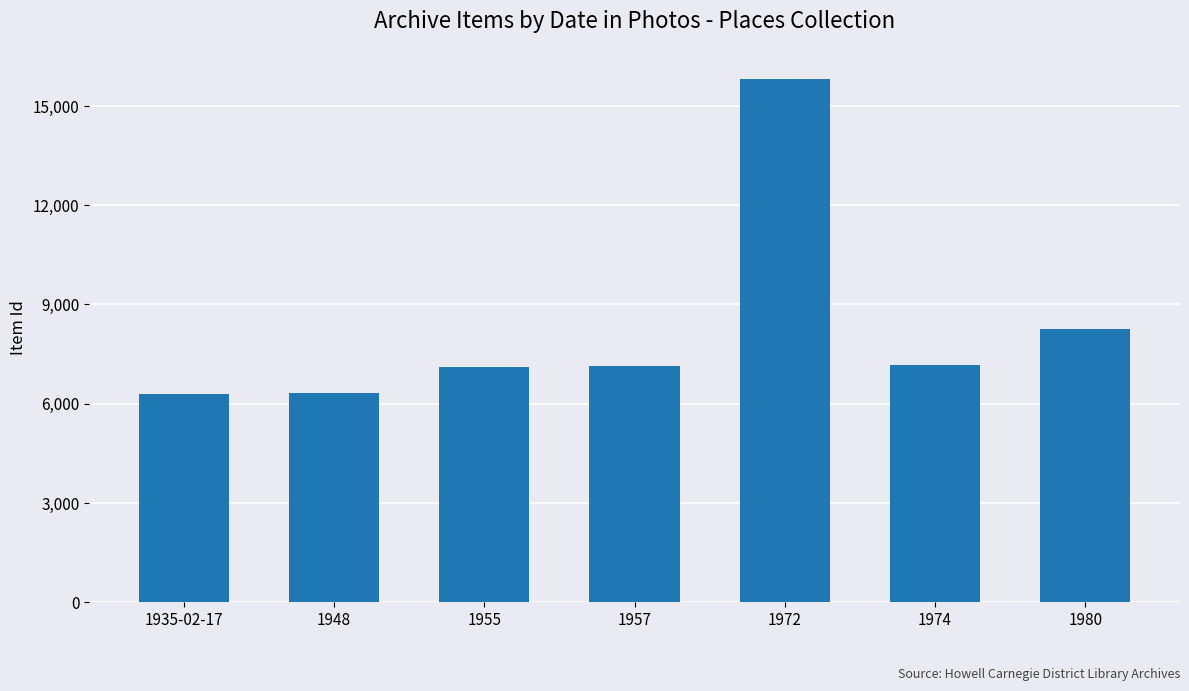

Which has a higher value, 1948 or 1972?

1972